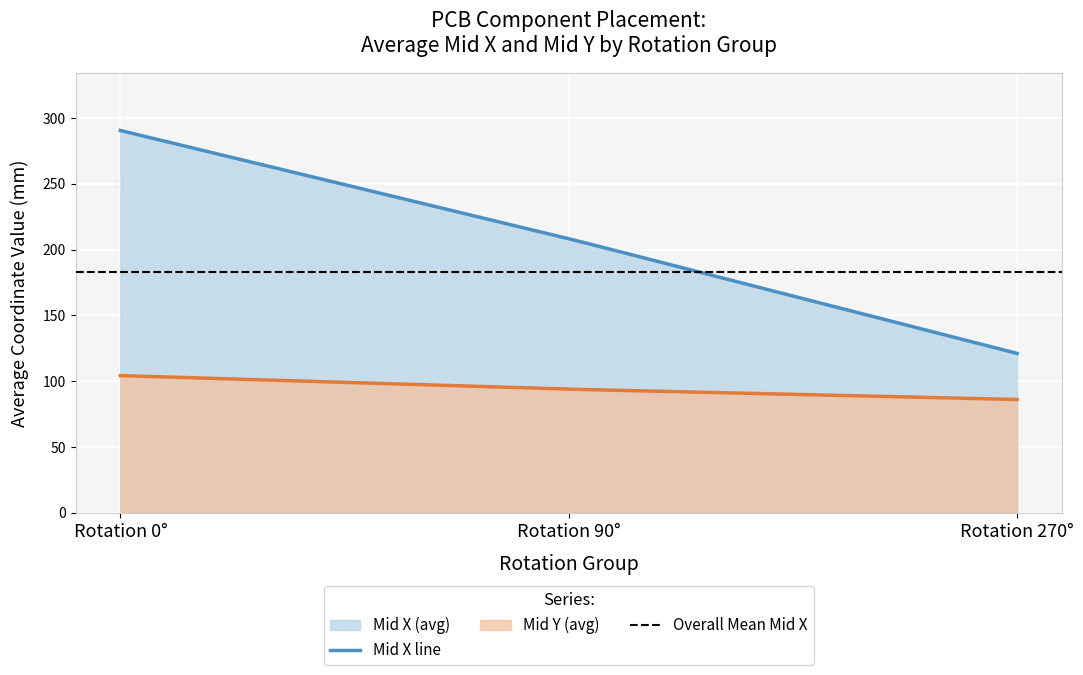

Is it true that Mid X equals 517.7 at C23?

False